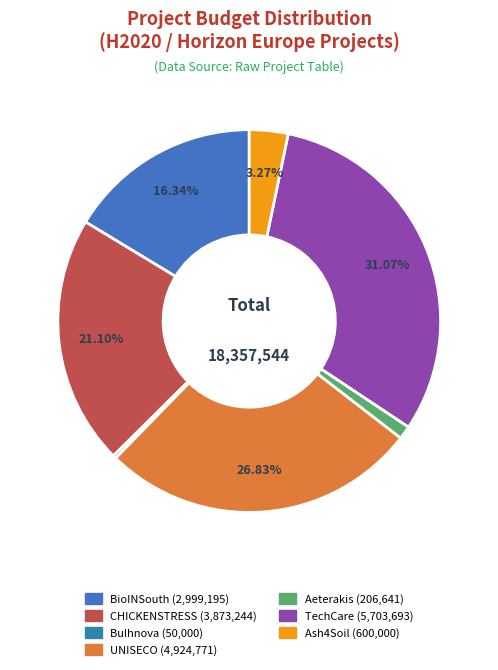

True or false: BioINSouth accounts for 16% of the total.

True